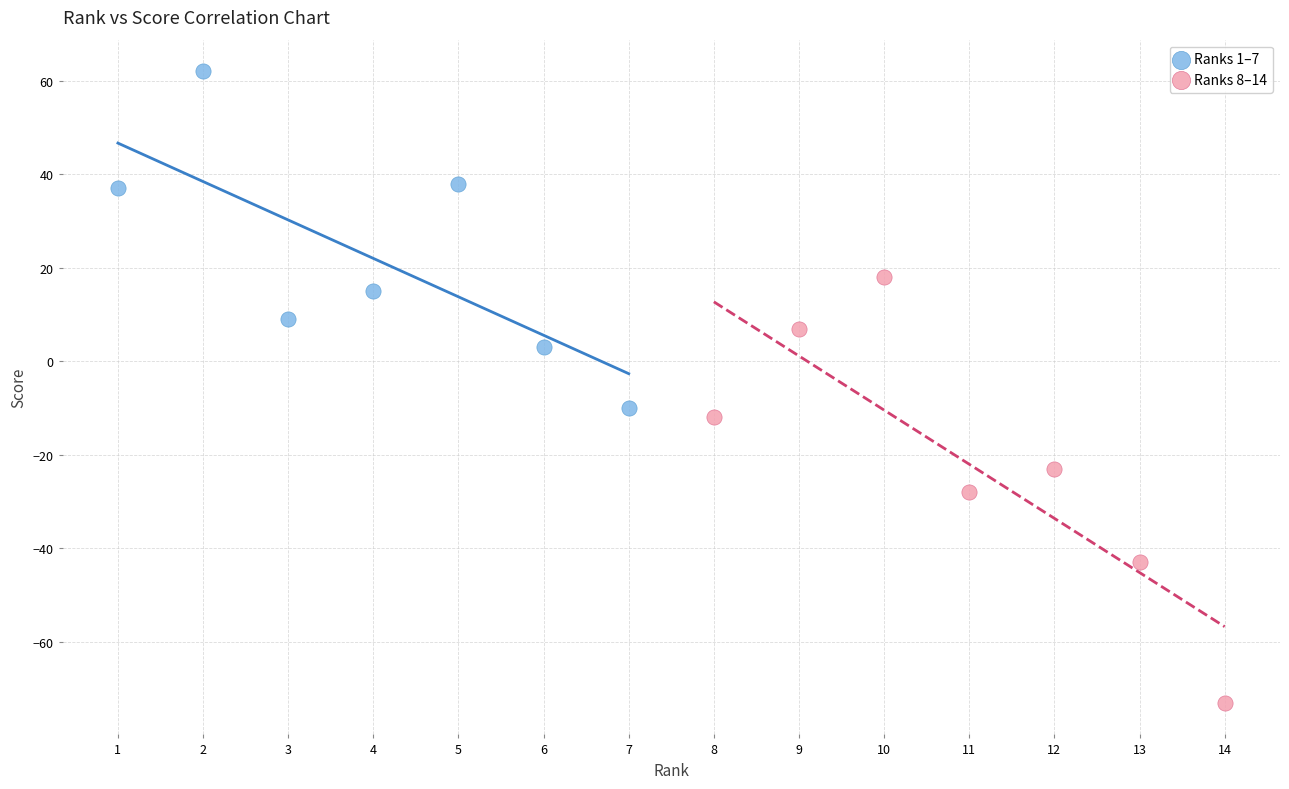

Which series has the widest spread of Y values?

Ranks 8–14